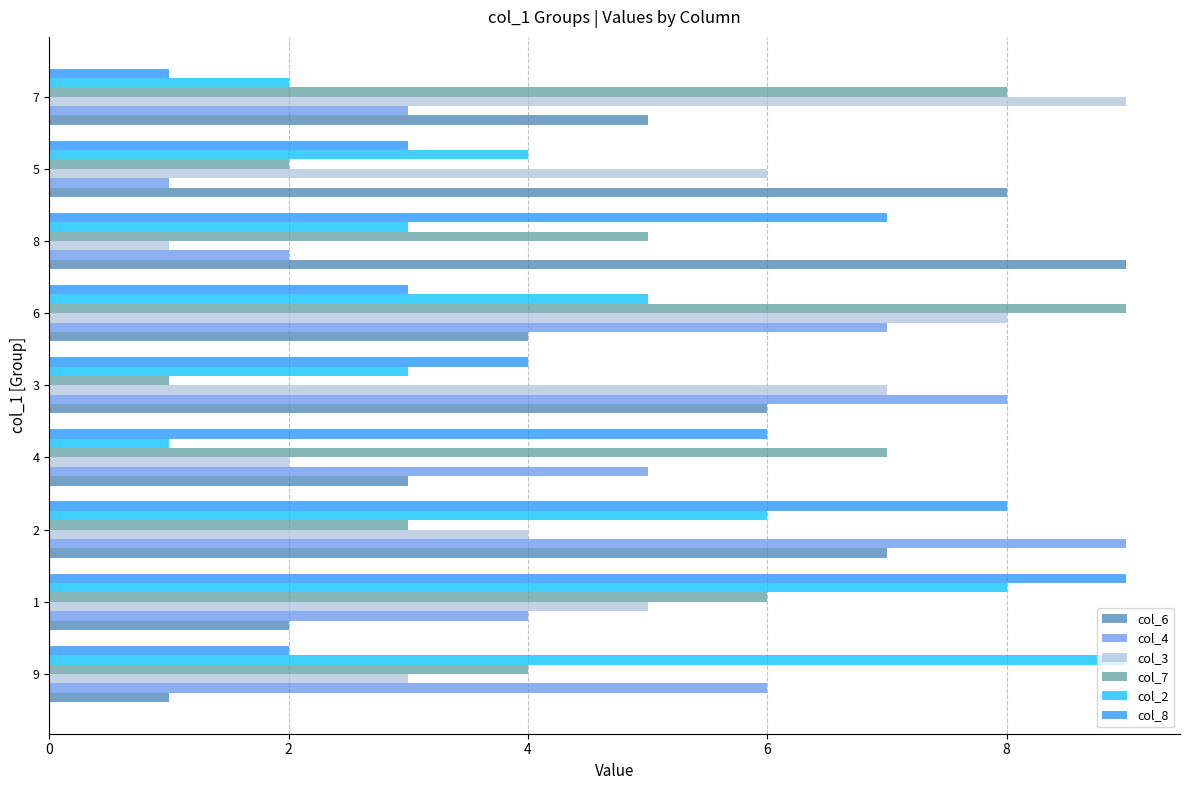

Count the col_2 values in the range 3 to 6.

5